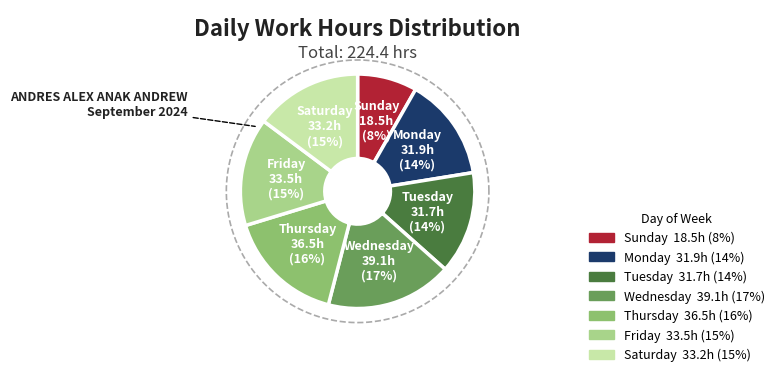

The Fri-20 slice represents 18% of the pie. True or false?

False